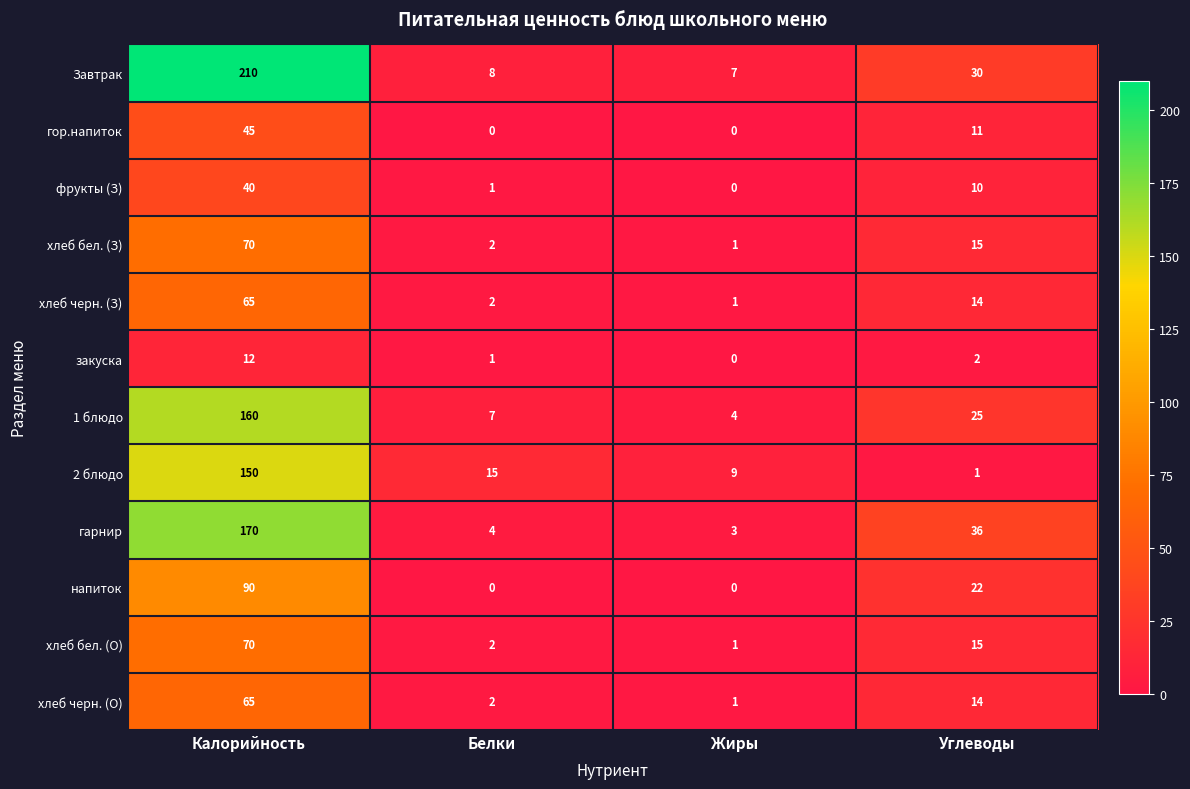

True or false: 2 блюдо has a value of 0 at Углеводы.

False